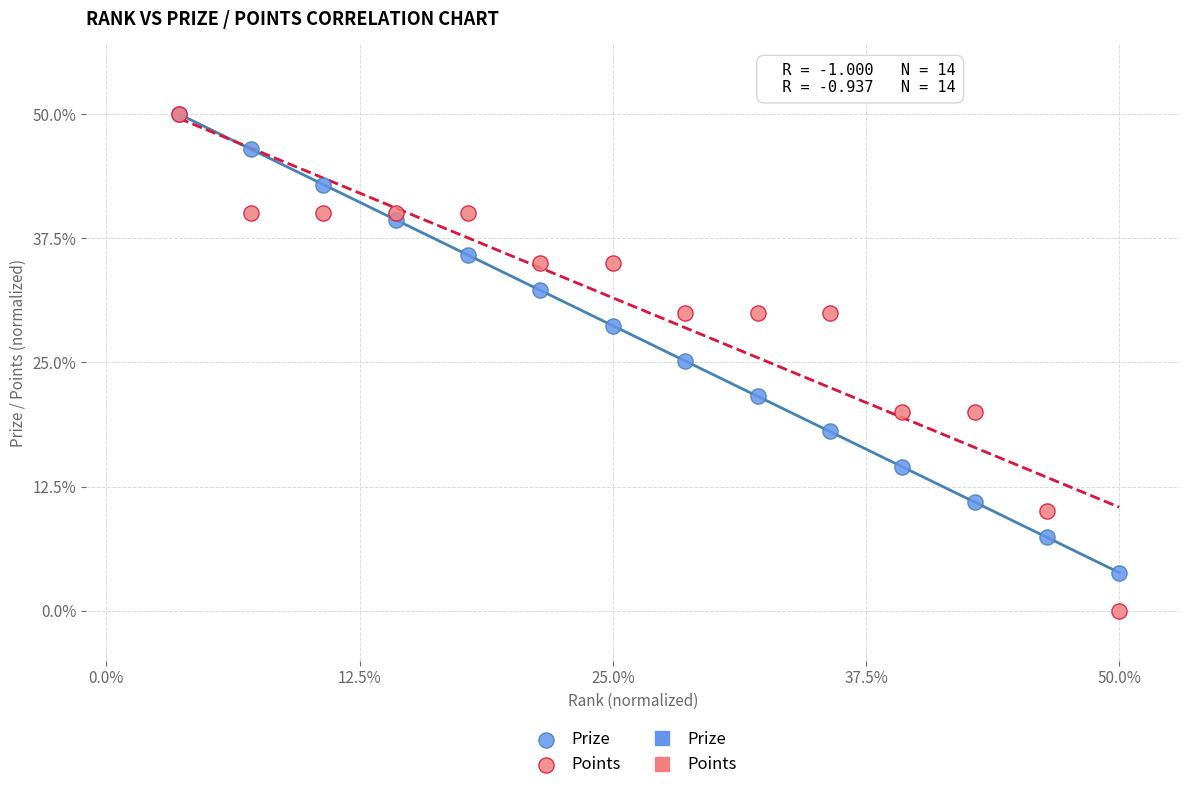

Which series reaches the minimum Y coordinate?

Points